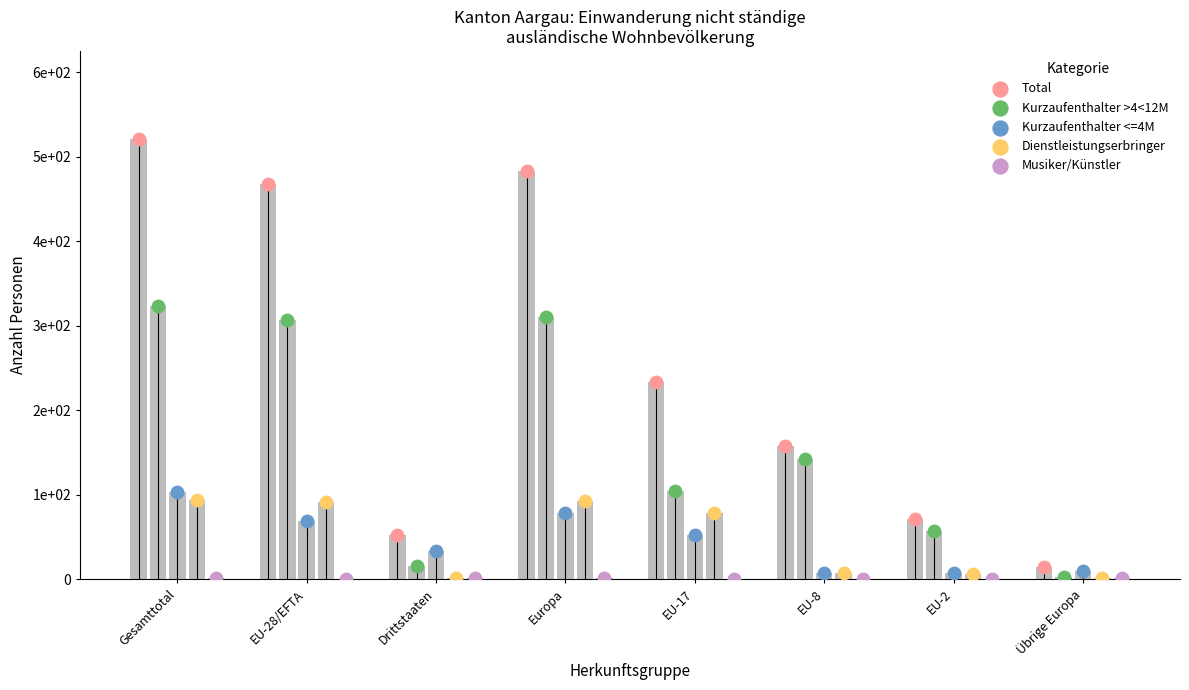

Which series has the largest total across all categories?

Total